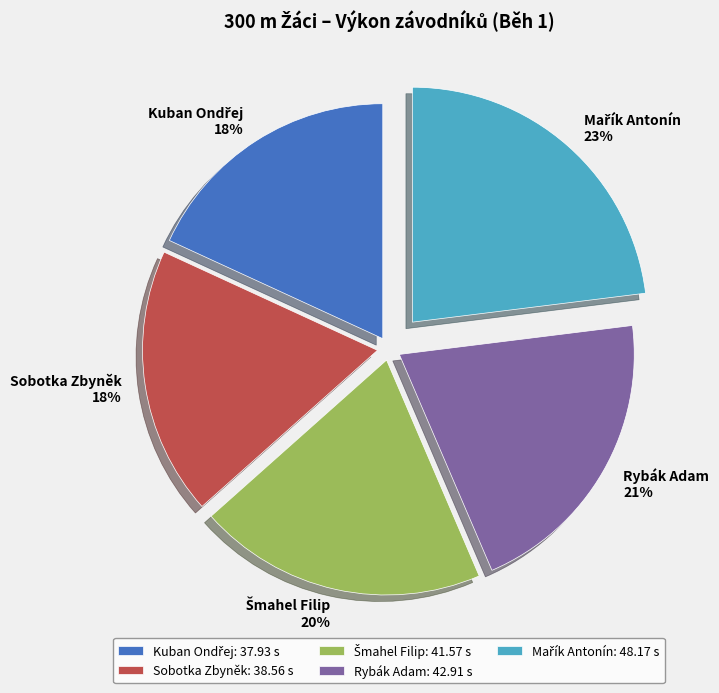

Combined, do Sobotka Zbyněk and Rybák Adam account for over 50%?

No